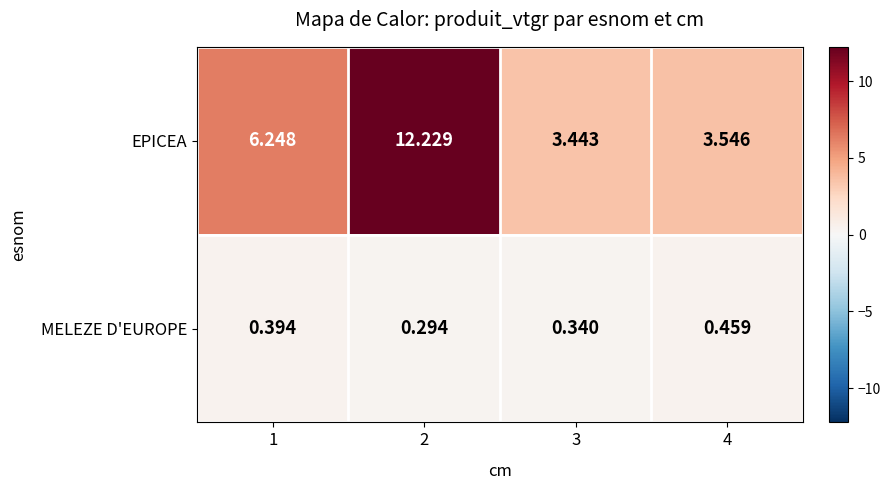

Which series has the widest spread of values?

EPICEA